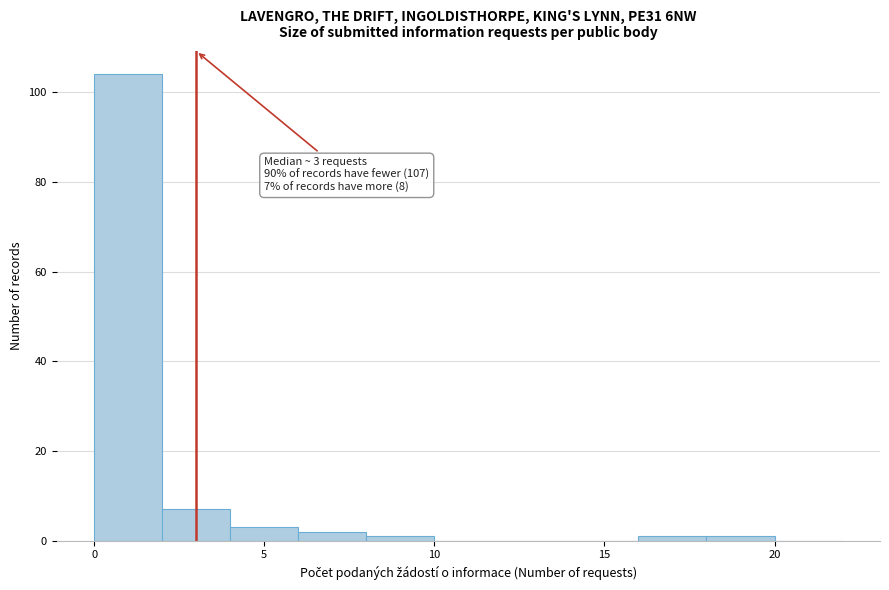

Which range on the x-axis has the tallest bar?

0 to 2